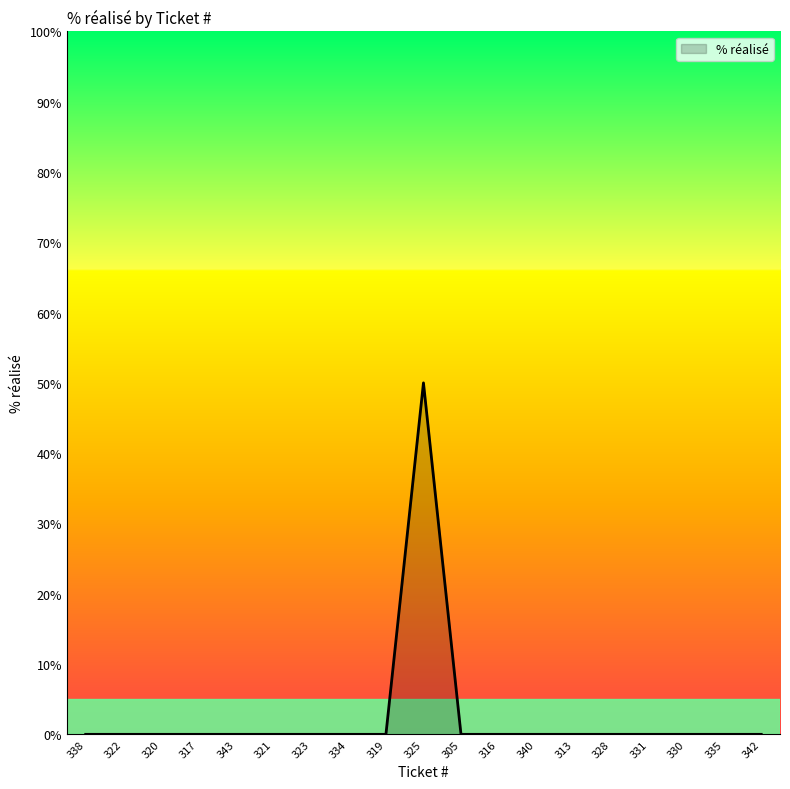

What position from the right is 321?

14